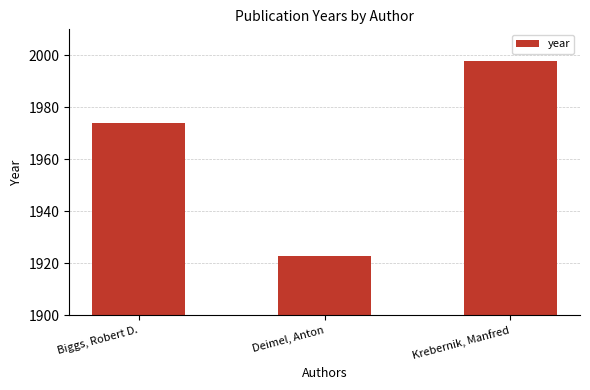

Are the bars grouped side by side (vs. stacked)?

No